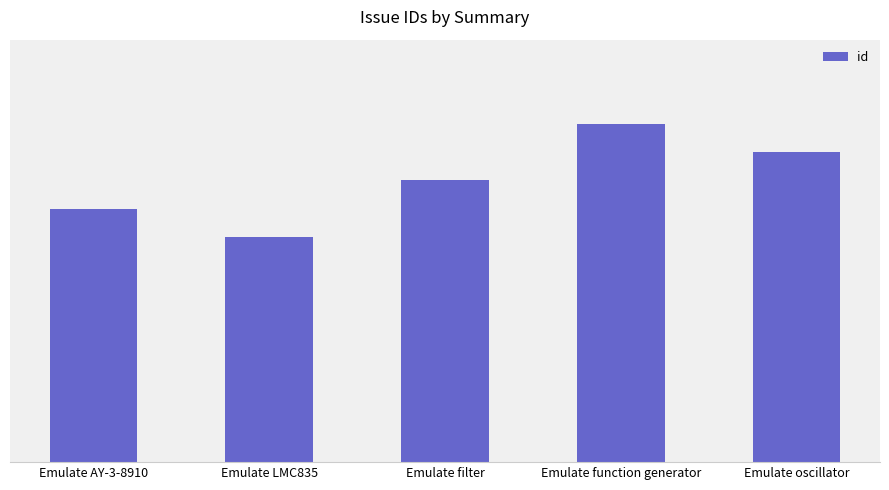

Reading left to right, what are all the values shown in this chart?

9	8	10	12	11